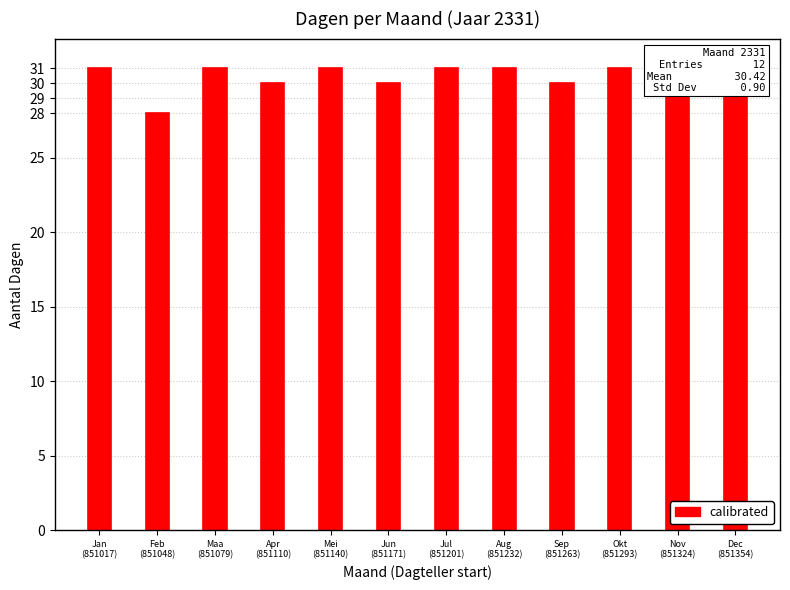

What is the ratio of the value at Jan
(851017) to the value at Dec
(851354)?

1.0